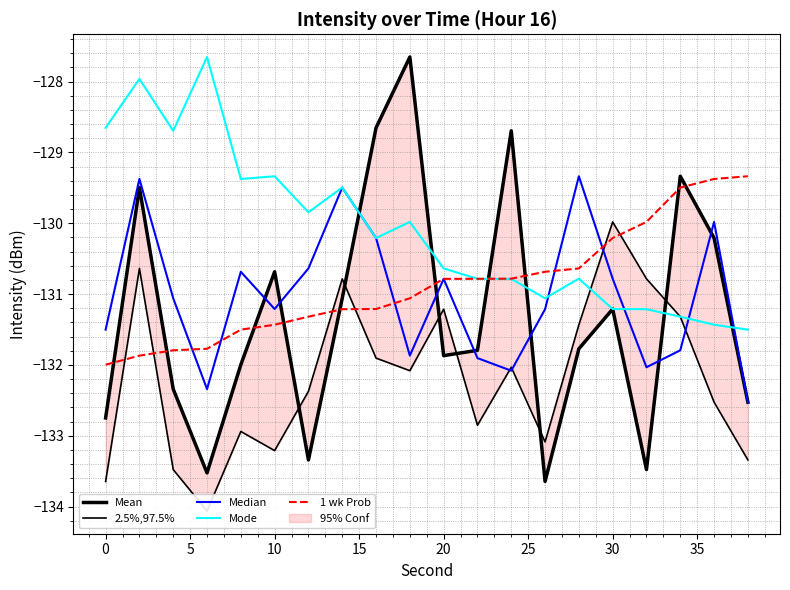

The 1 wk Prob series shows -55.1 at 10. True or false?

False